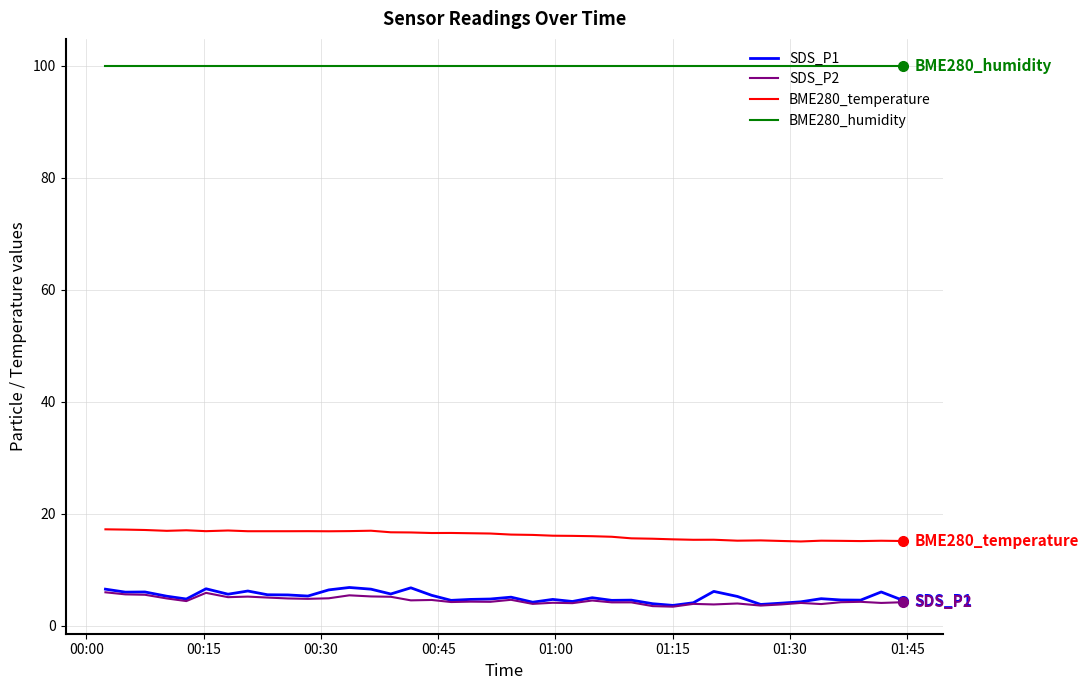

Which series has the widest spread of values?

SDS_P1